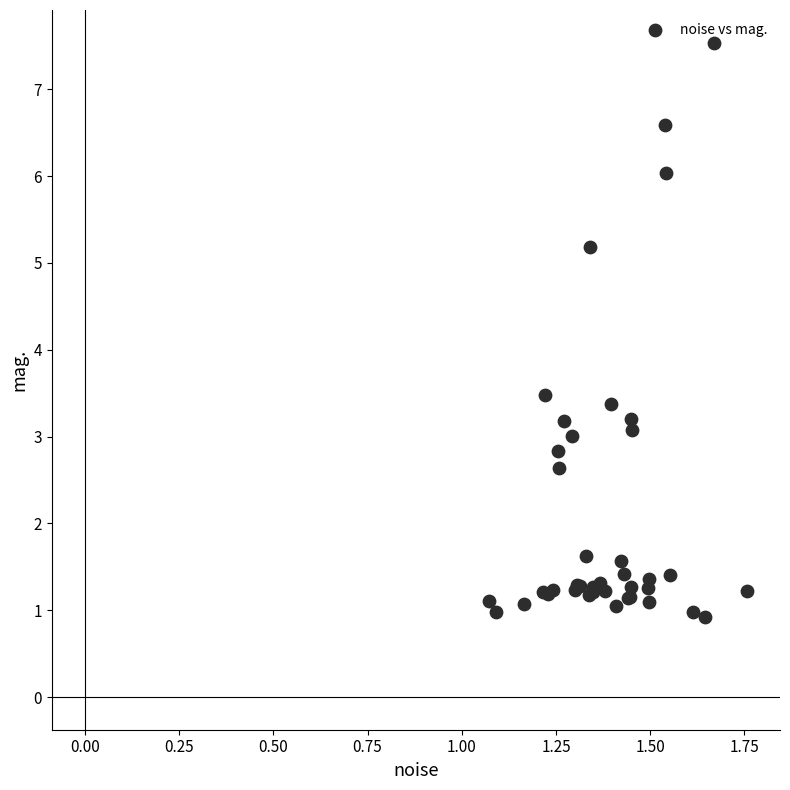

What Y value in the scatter plot is closest to 4?

3.5